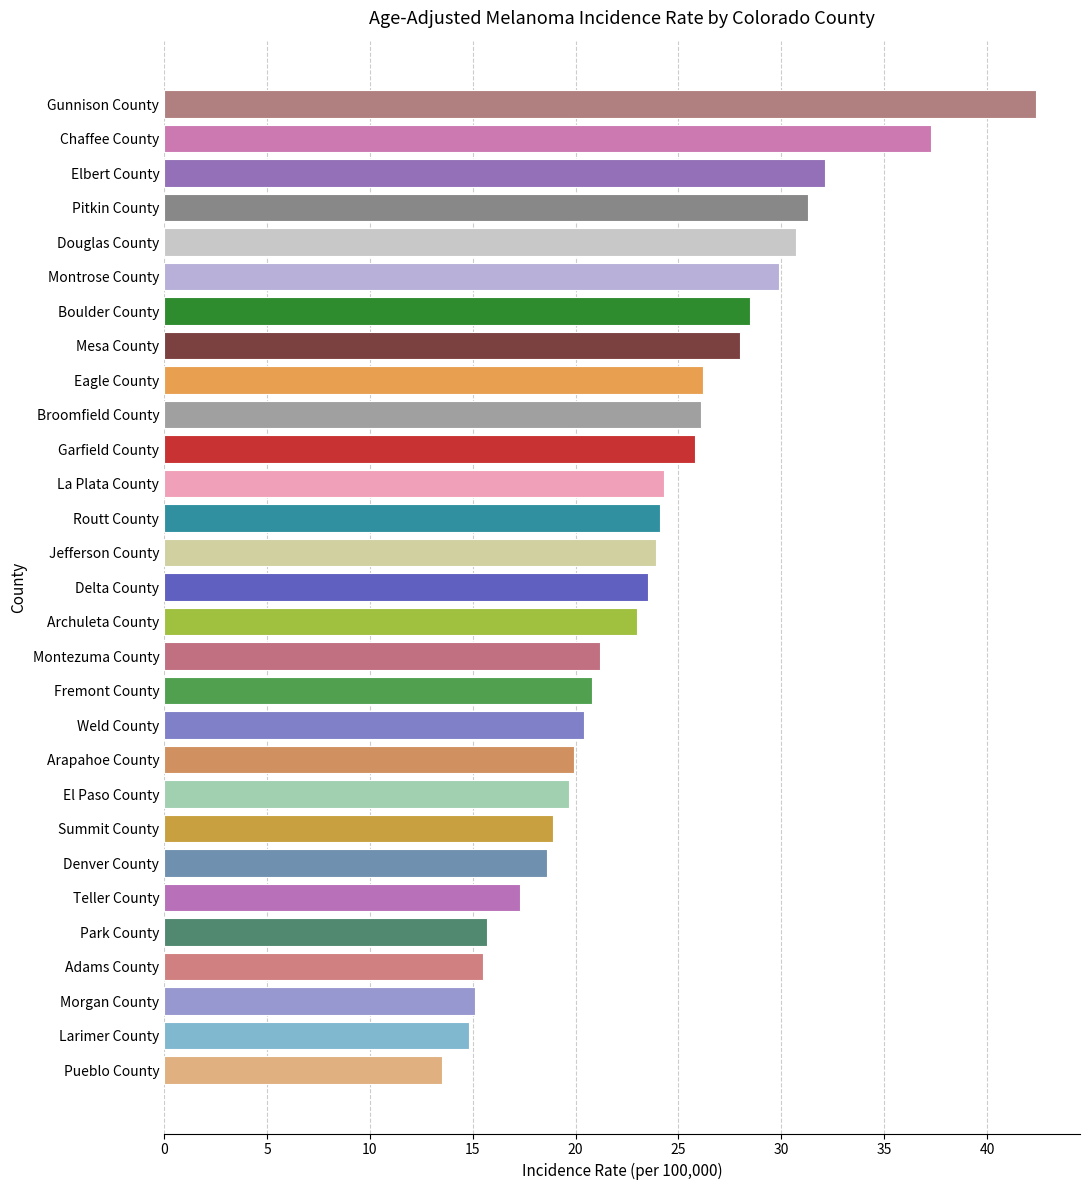

Between Larimer County and Chaffee County, which is larger?

Chaffee County